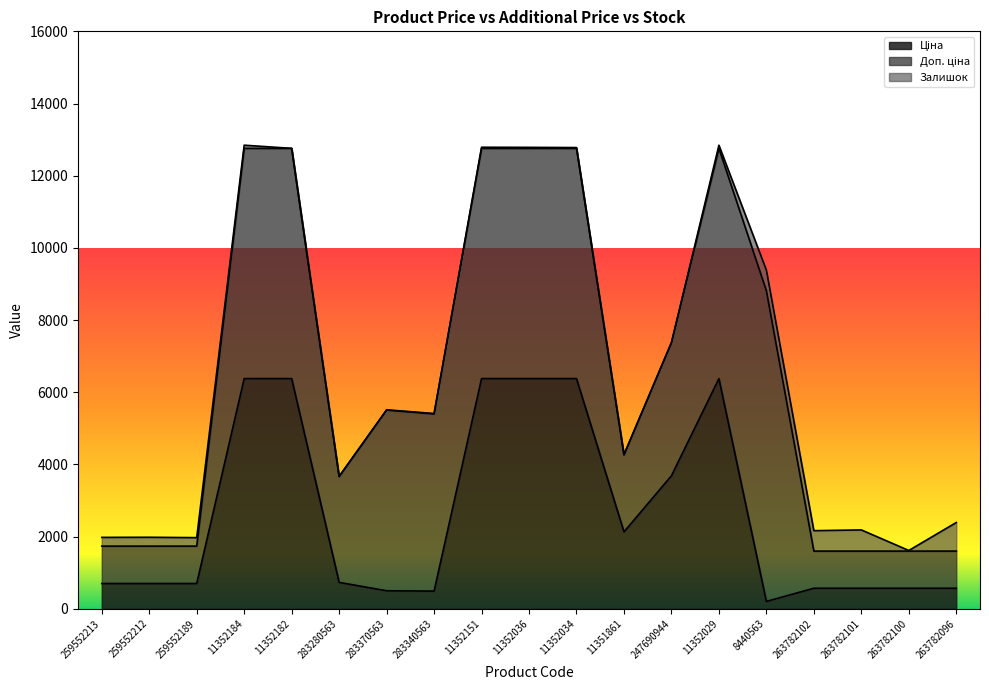

What is the total value across all series at 11352182?

12757.7